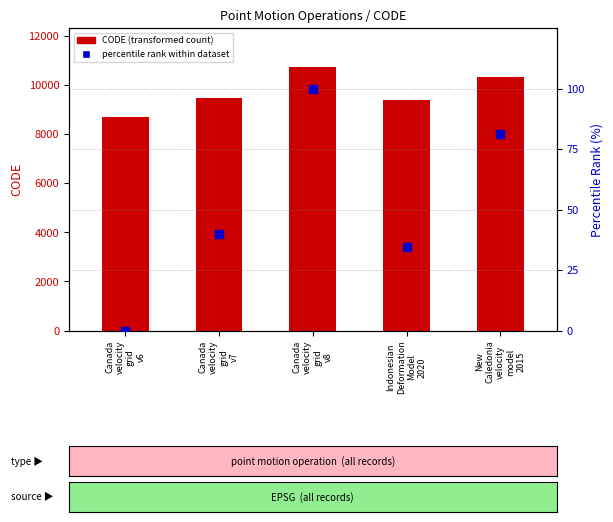

Is the value of percentile rank within dataset at Canada
velocity
grid
v6 greater than the value of CODE (transformed count) at Canada
velocity
grid
v7?

No